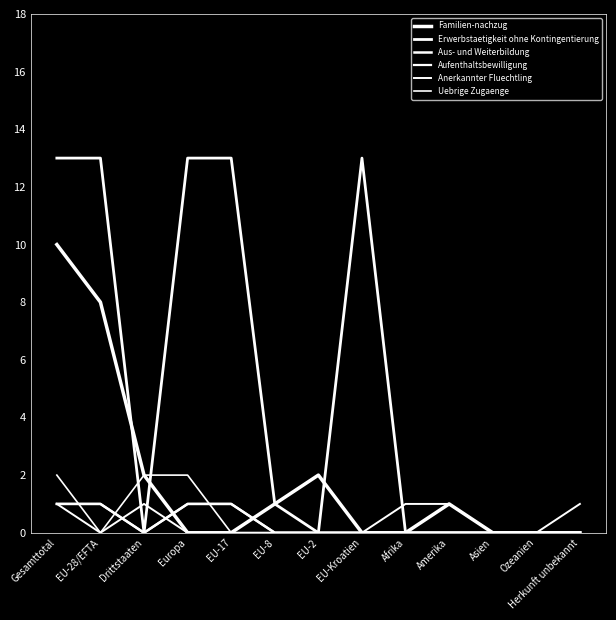

Is it true that Uebrige Zugaenge equals 0 at Herkunft unbekannt?

True